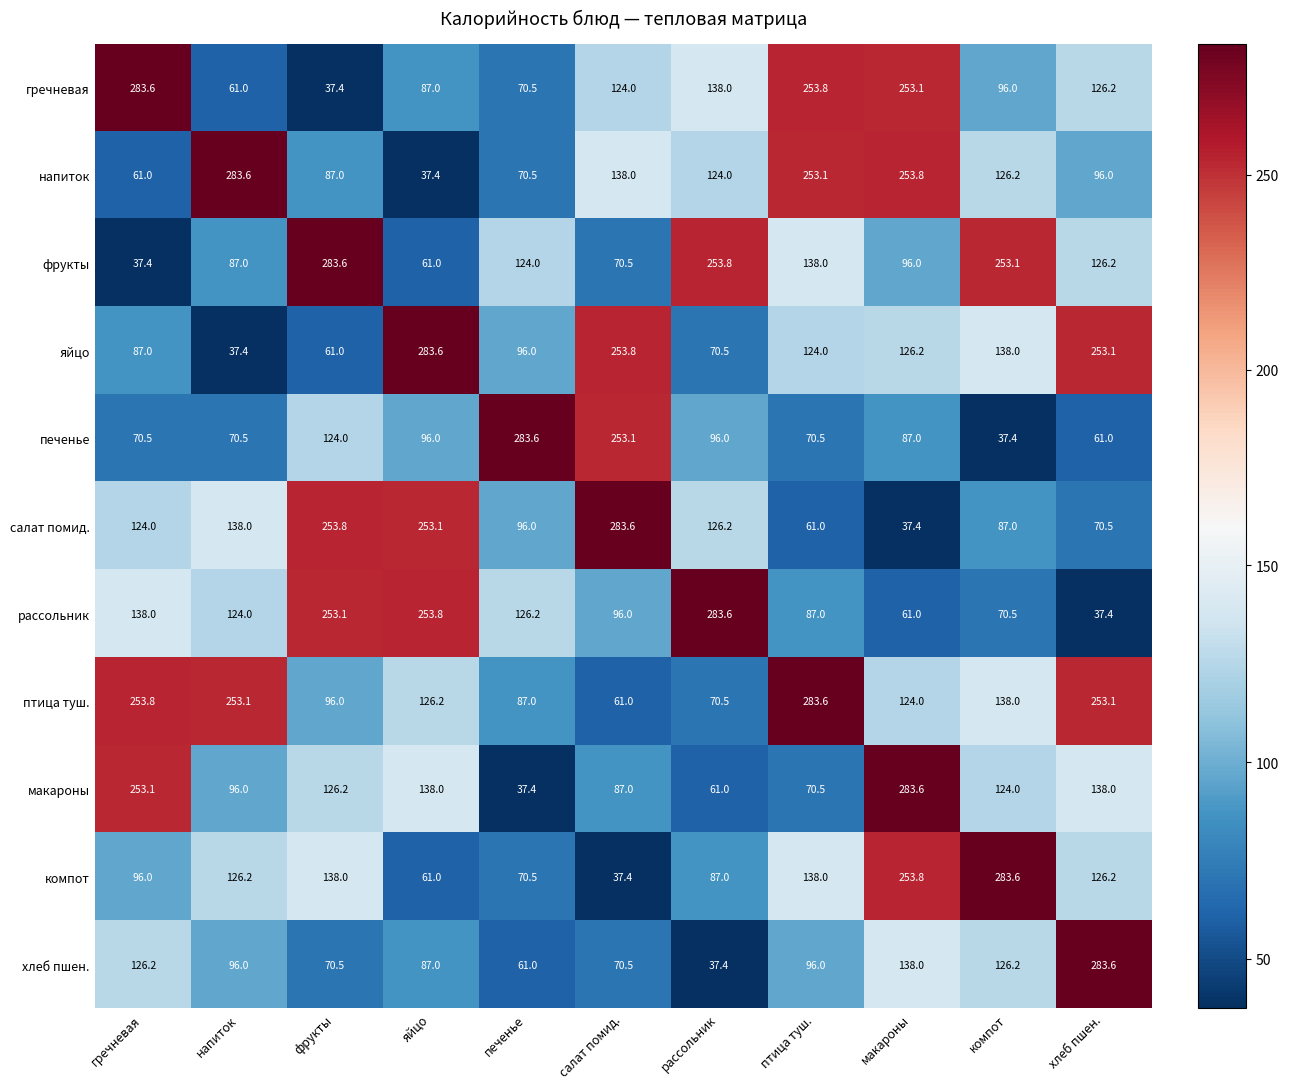

What is the sum of the гречневая values at фрукты and компот?

133.4